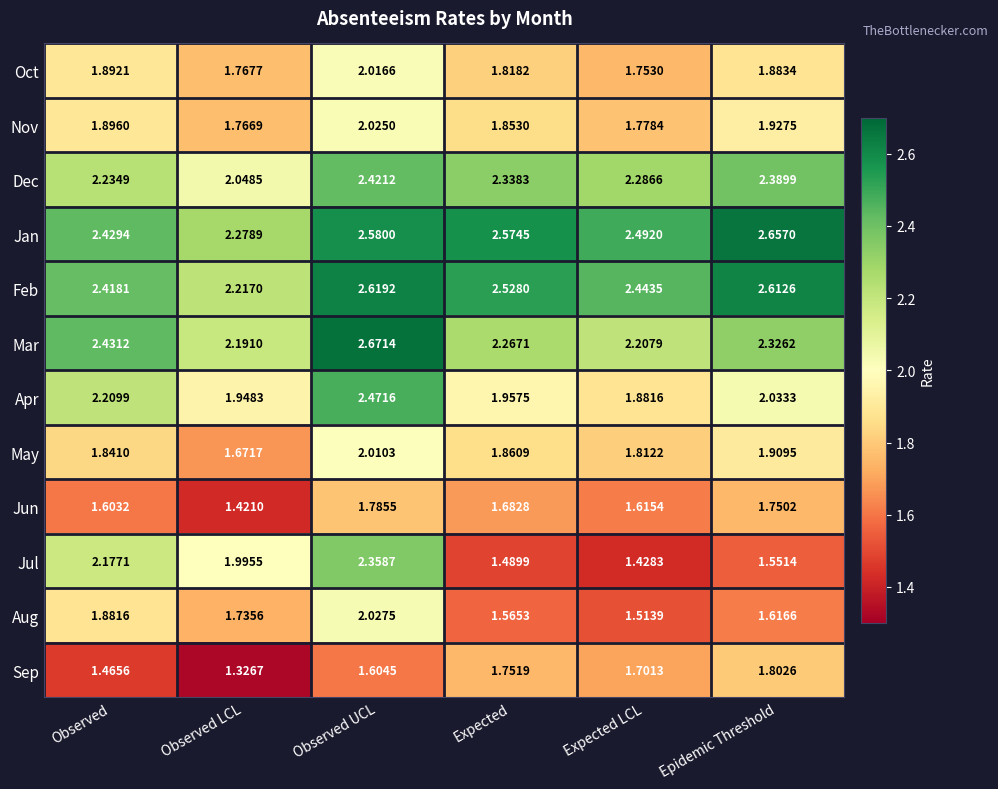

Which category has the lowest value across all series?

Observed LCL